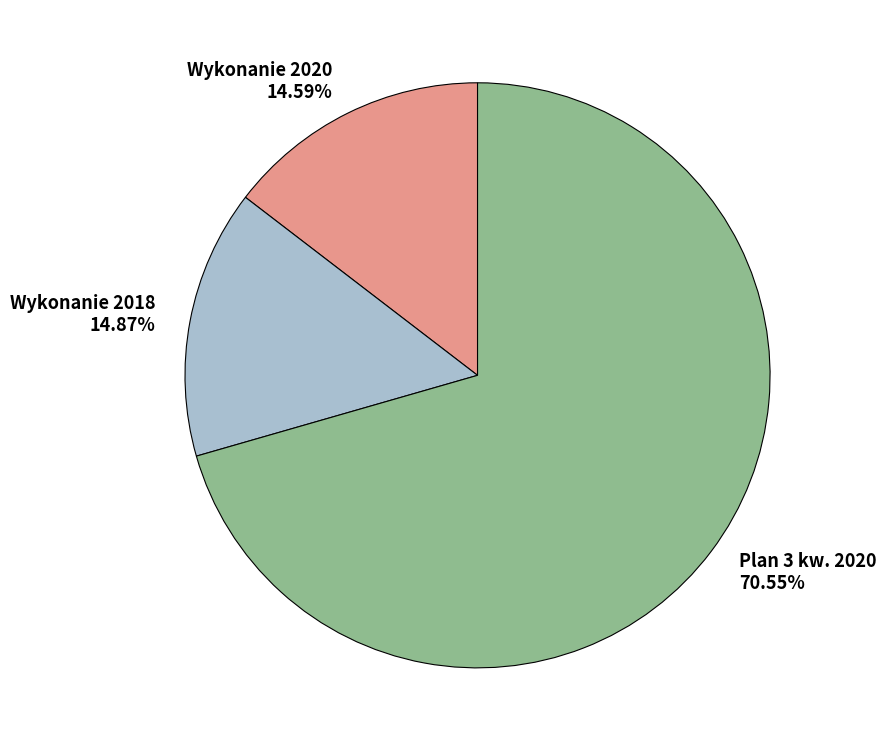

Which category has the biggest portion of the pie?

Plan 3 kw. 2020 70.55%